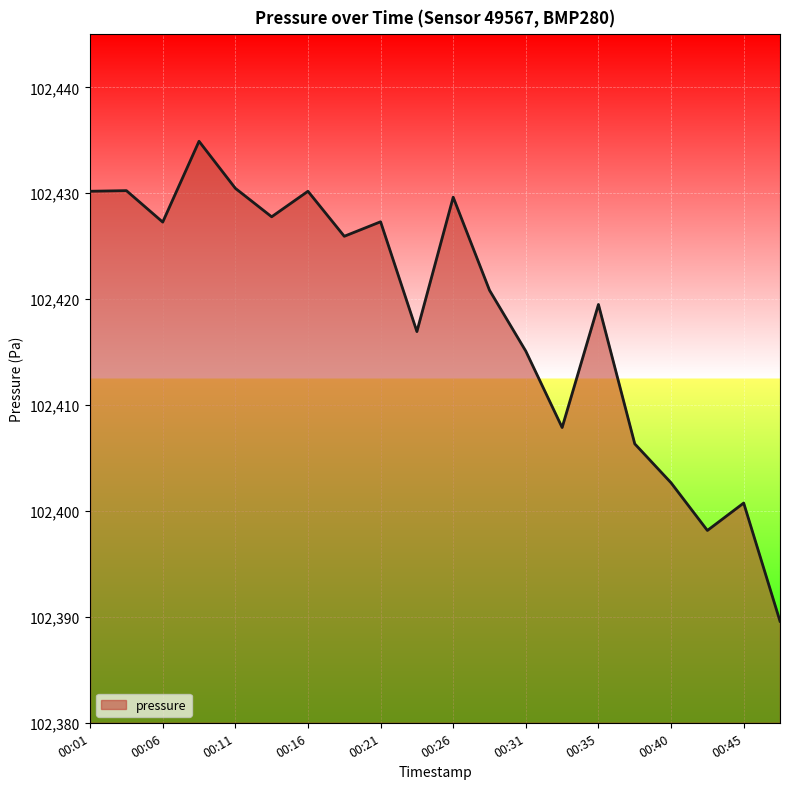

True or false: there are more than 1 points higher than both neighbors.

True